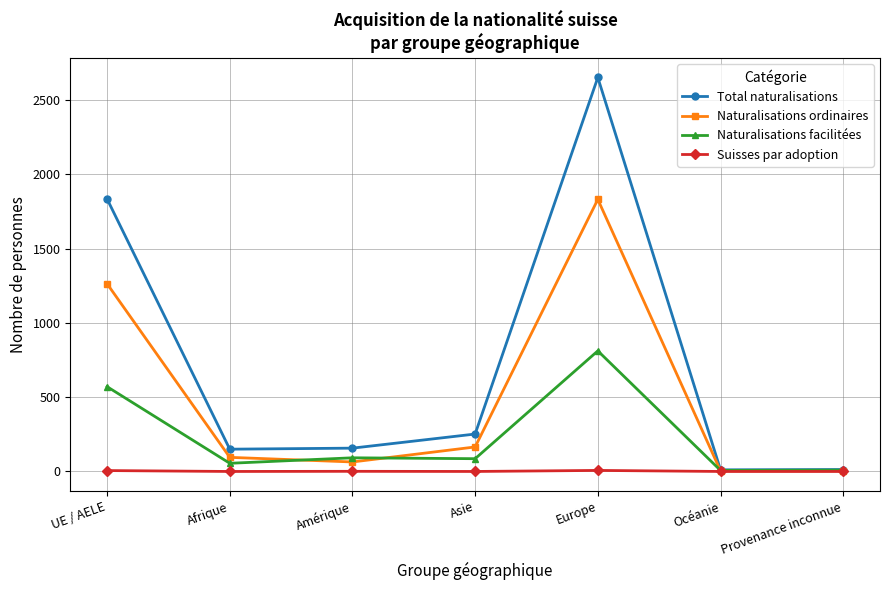

What is the greatest value displayed?

2653